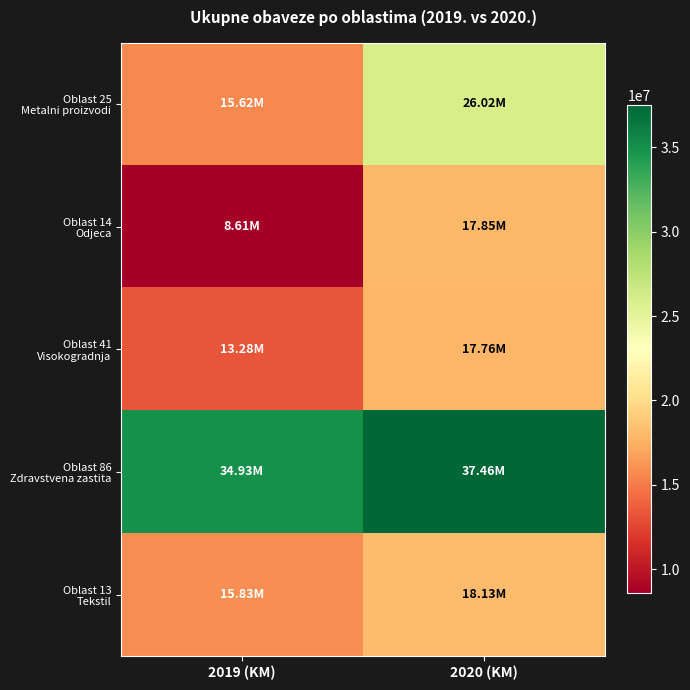

At how many categories does at least one series exceed 16877578?

2